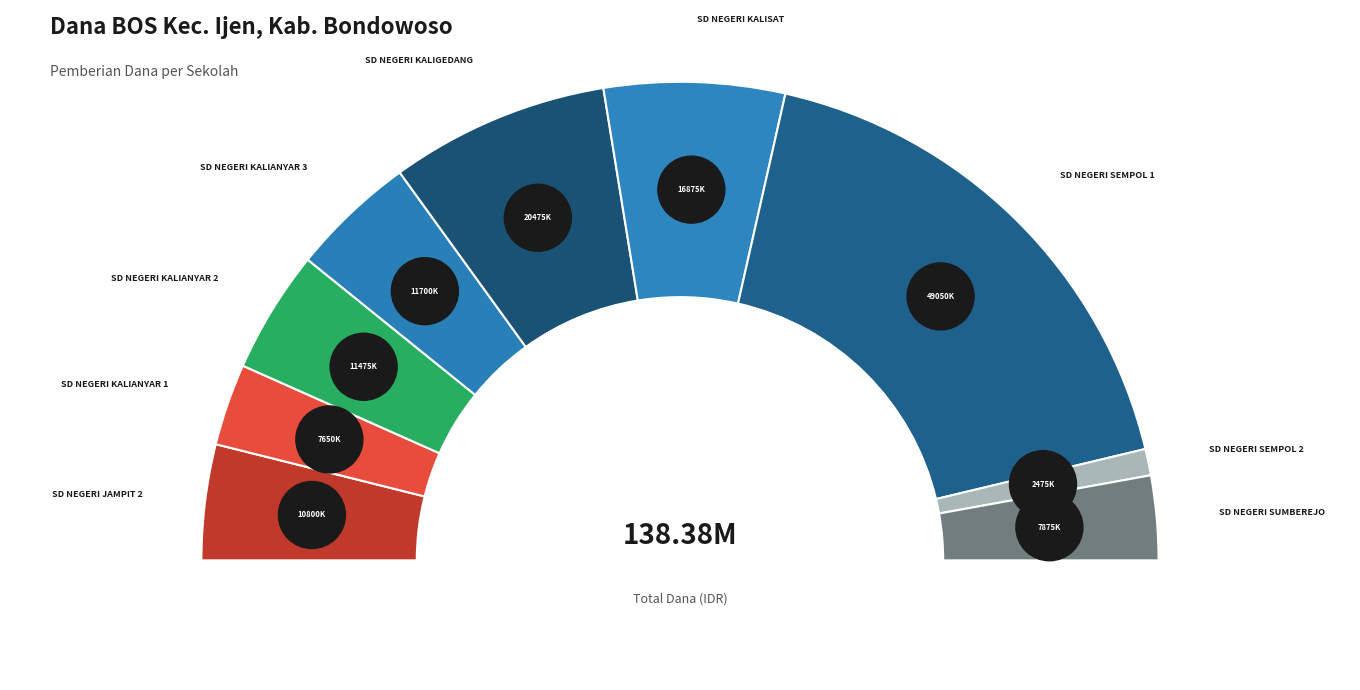

To the nearest percent, what is the average slice percentage?

11%